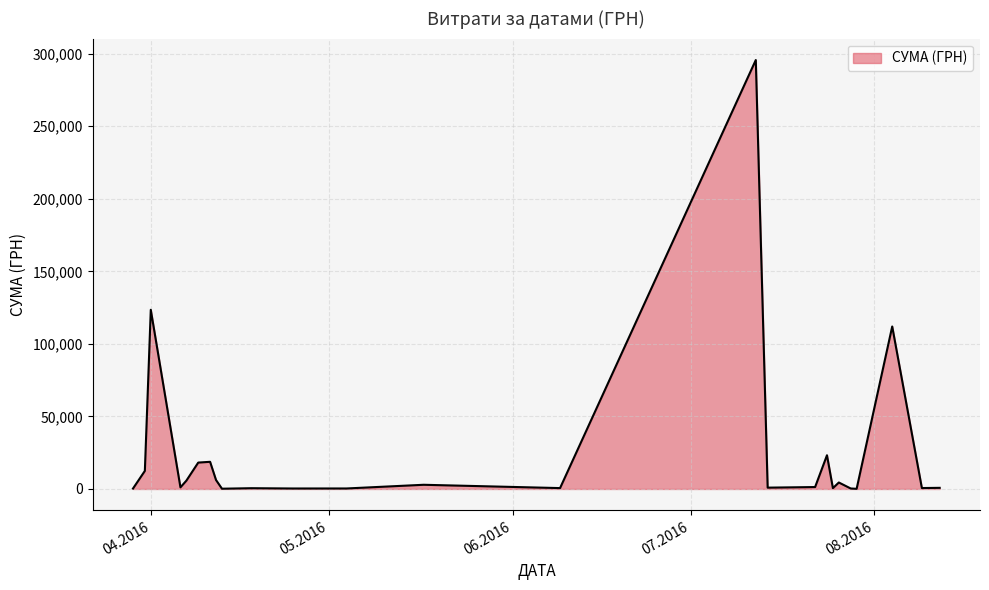

What is the difference between the maximum and minimum values?

295540.8